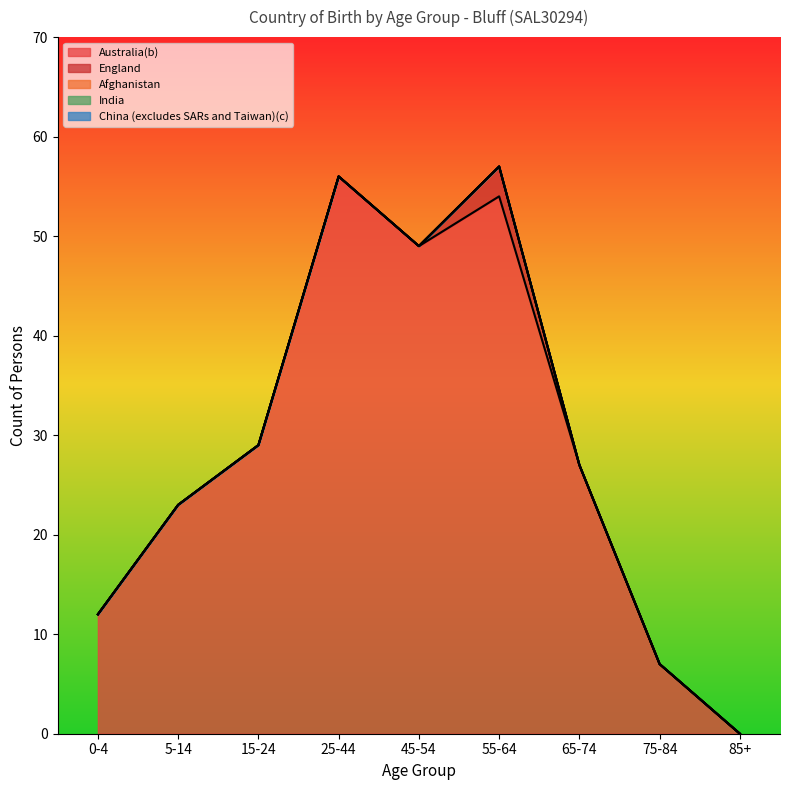

What is the maximum value for England?

3